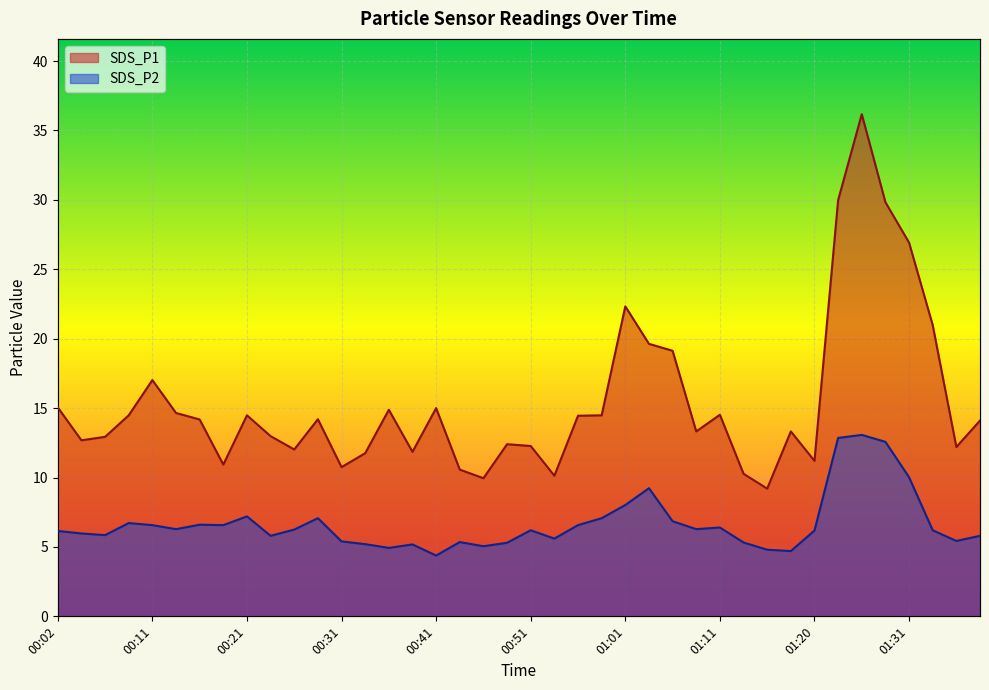

What is the maximum value shown in the chart?

36.2